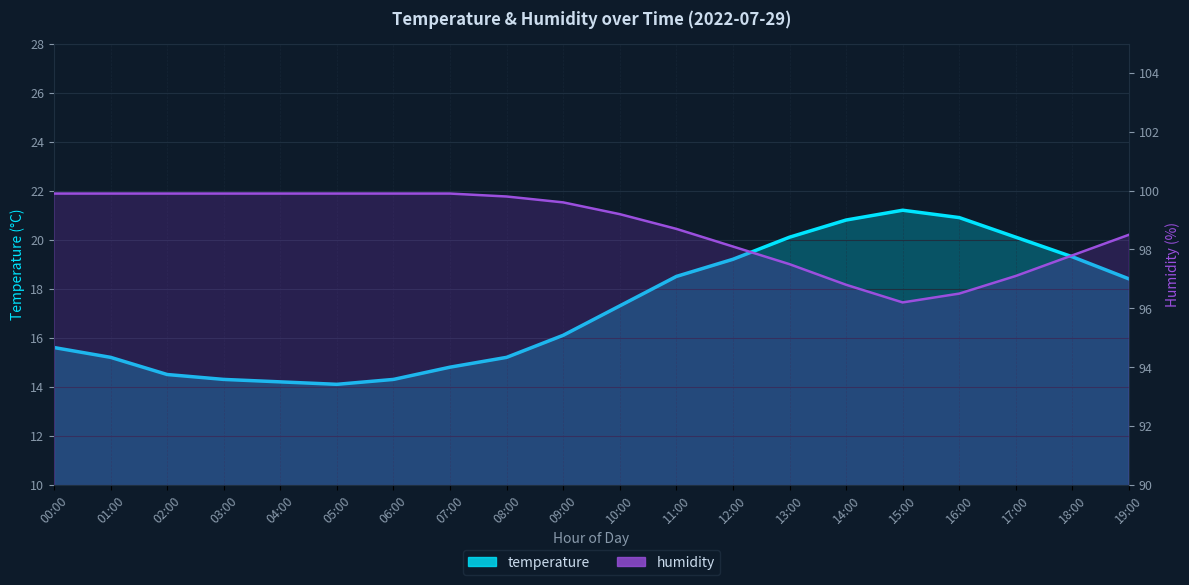

Which series has the largest total across all categories?

humidity